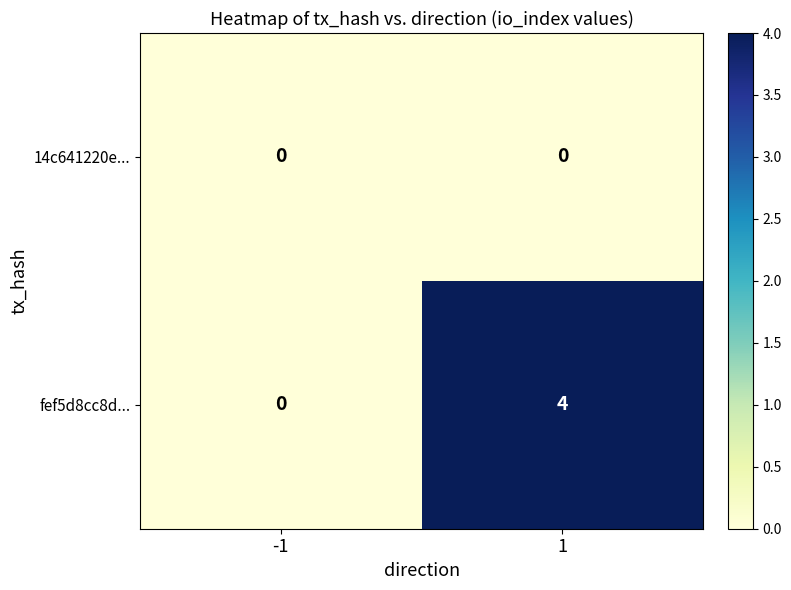

Which series has the largest total across all categories?

fef5d8cc8d...